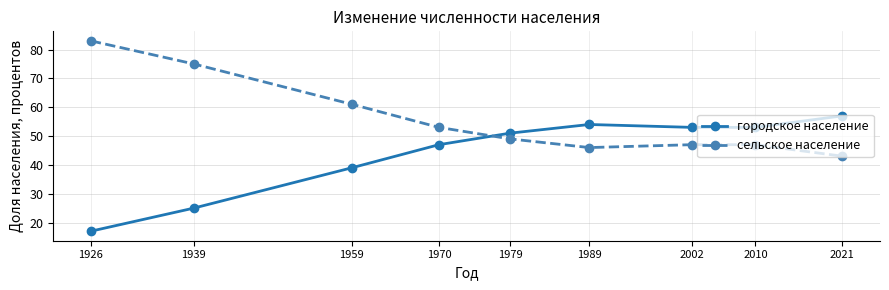

How many intersections are there between городское население and сельское население?

1